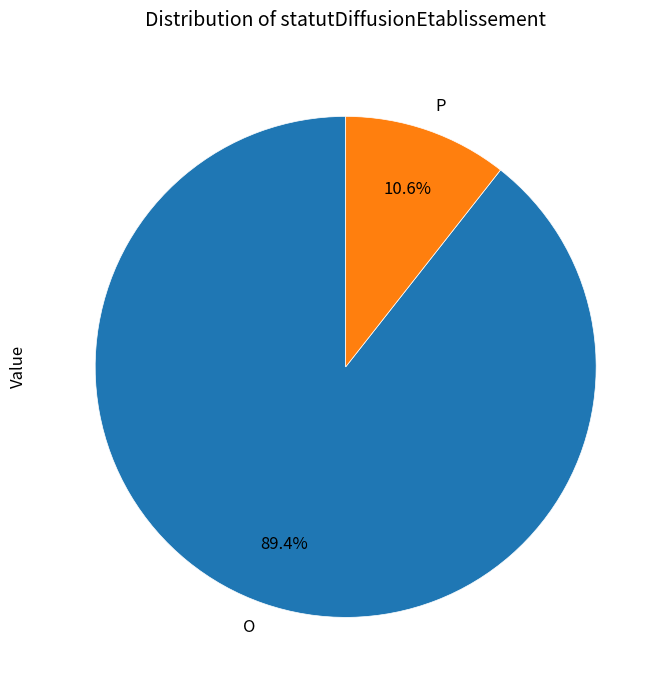

What portion of the pie excludes O?

10.6%